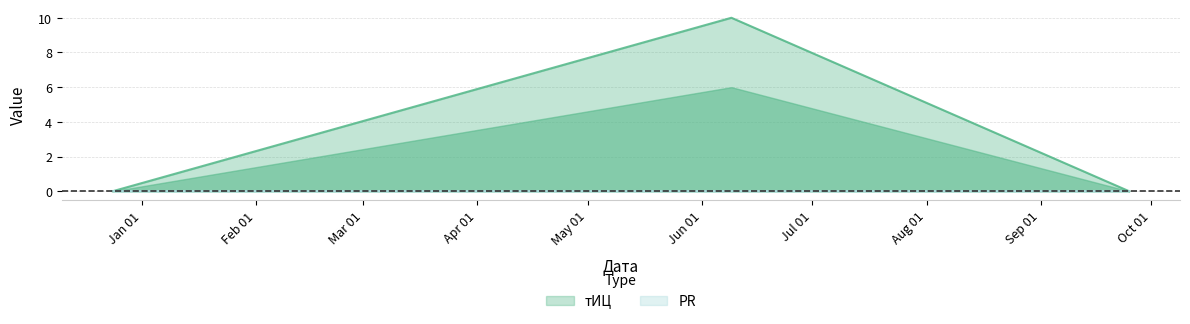

What is the maximum value for тИЦ?

10